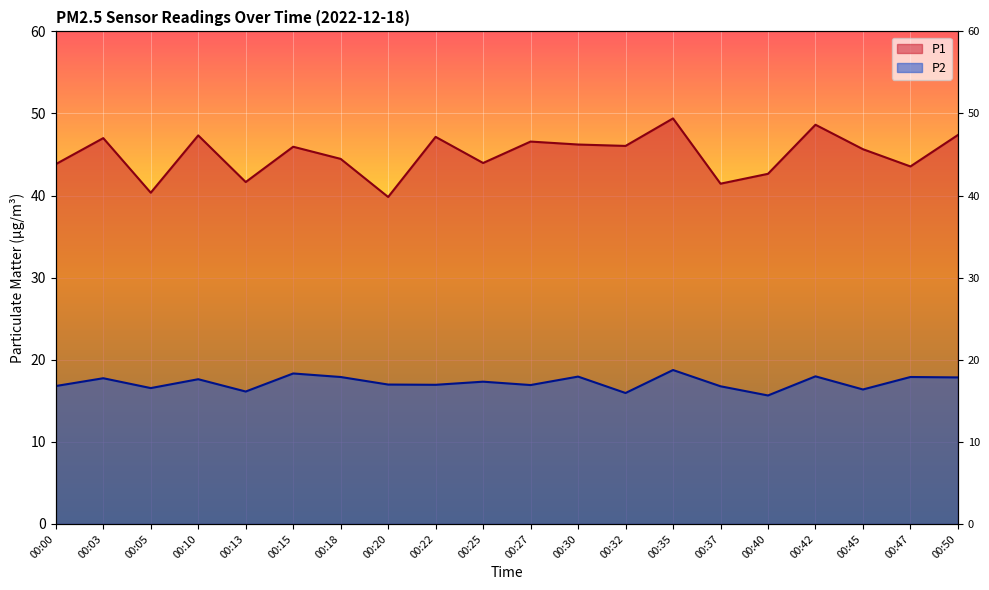

Rank the series by their maximum value, from highest to lowest.

P1, P2